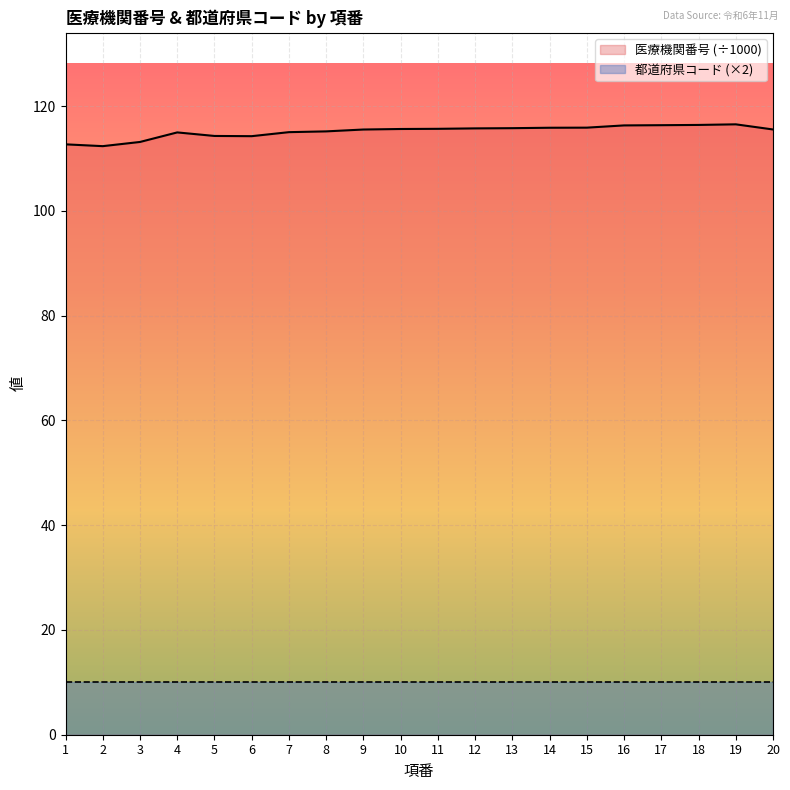

Approximately how many times larger is the value at 6 compared to 17?

1.0